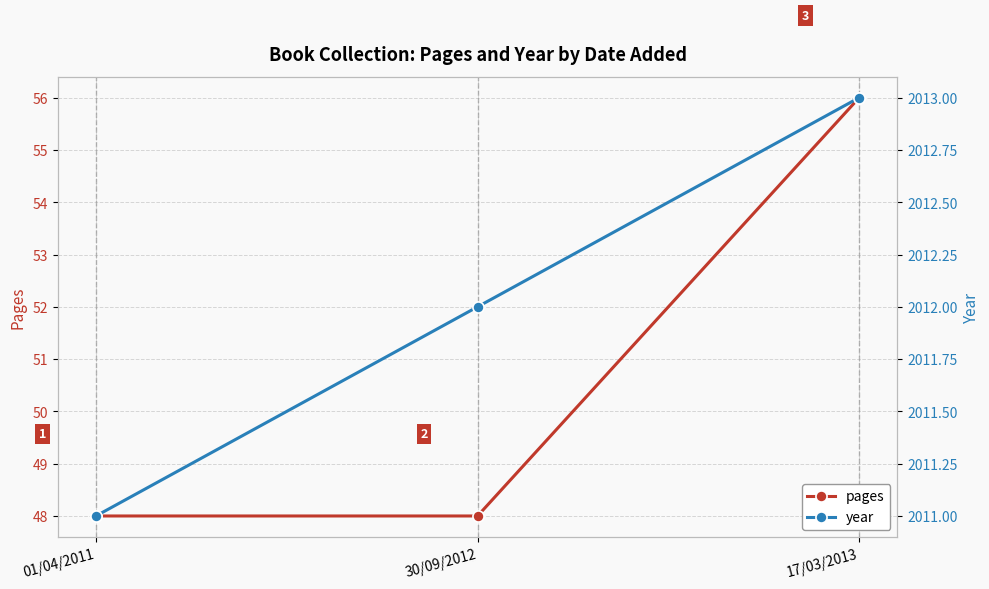

List the series in order of their overall mean, lowest first.

pages, year